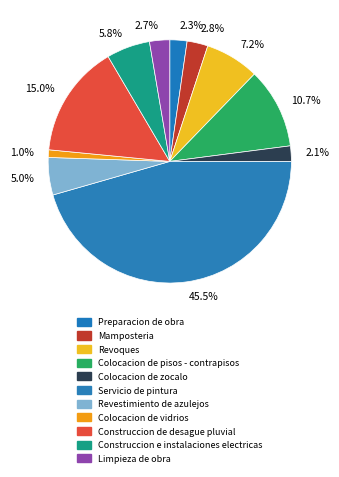

What percentage do Revoques and Limpieza de obra together represent?

9.9%